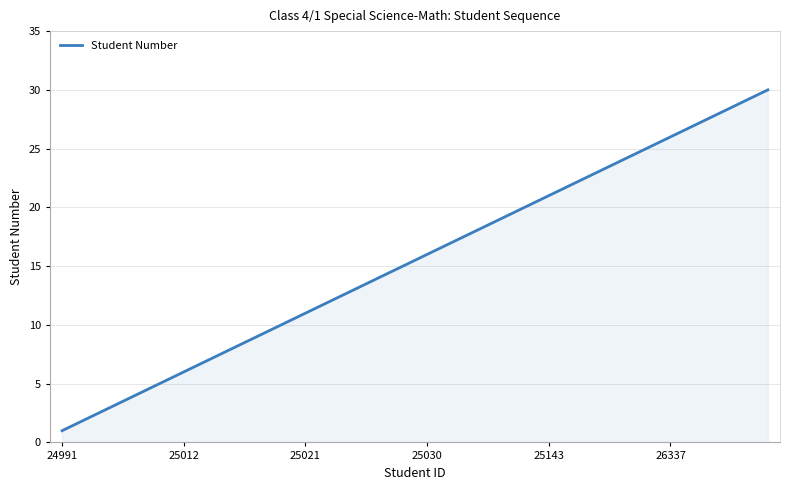

What is the greatest value displayed?

30.0